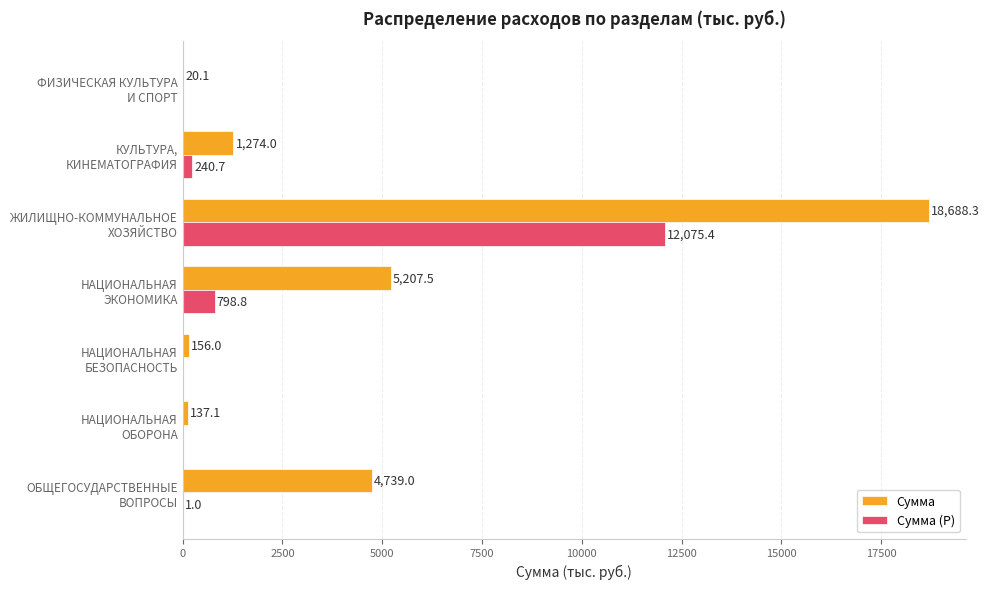

What is the greatest value displayed?

18688.3